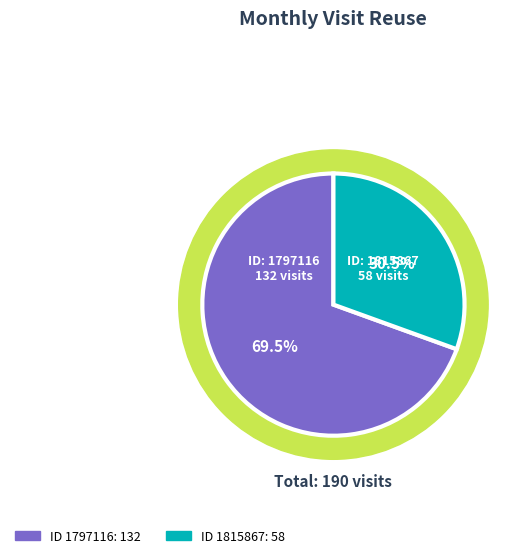

Approximately how many times larger is the value at 1797116 compared to 1815867?

2.3